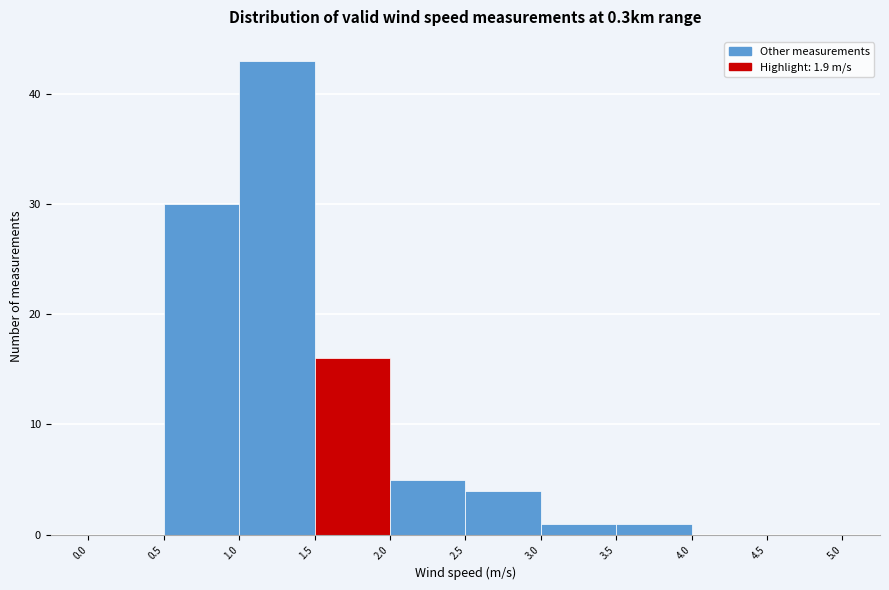

Reading left to right, transcribe this chart: for each bar, give the range it covers on the x-axis and its height. The values are not printed on the chart, so give them approximately, as read against the axis.

0.0 to 0.5: 0
0.5 to 1.0: 30
1.0 to 1.5: 43
1.5 to 2.0: 16
2.0 to 2.5: 5
2.5 to 3.0: 4
3.0 to 3.5: 1
3.5 to 4.0: 1
4.0 to 4.5: 0
4.5 to 5.0: 0